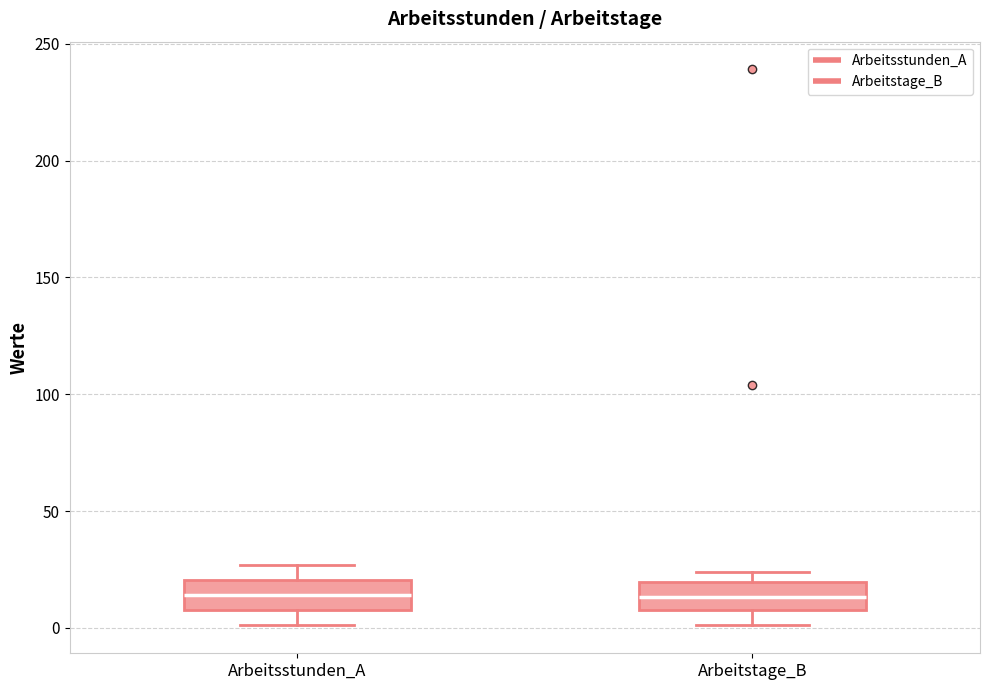

Reading left to right, transcribe this box plot: for each box, give where its median line is, the range the box spans, and where its two whiskers end, as read against the y-axis. The values are not printed on the chart, so give them approximately, as read against the axis.

Arbeitsstunden_A: median 15, box 10 to 20, whiskers 0 to 25
Arbeitstage_B: median 15, box 10 to 20, whiskers 0 to 25